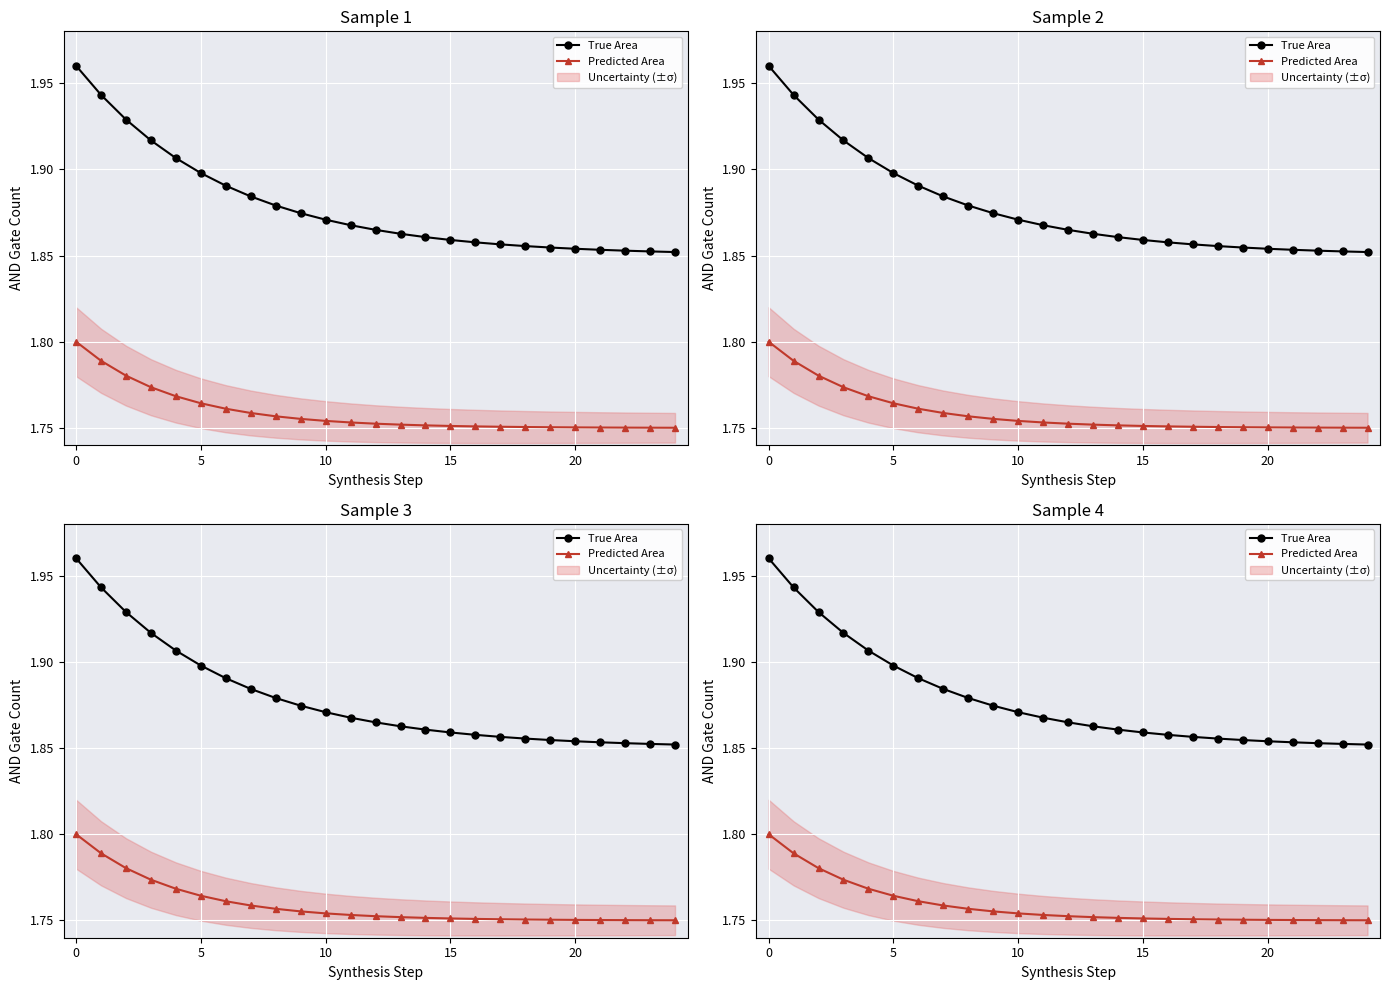

What is the label of the 1st point from the right?

24